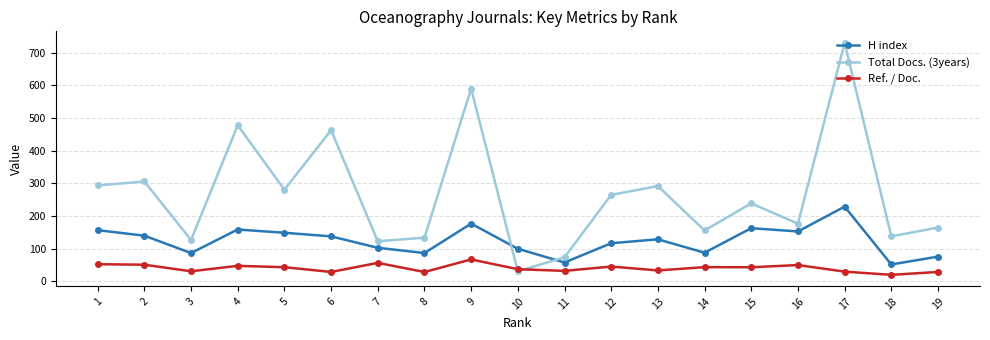

Which label corresponds to the largest value in the chart?

17